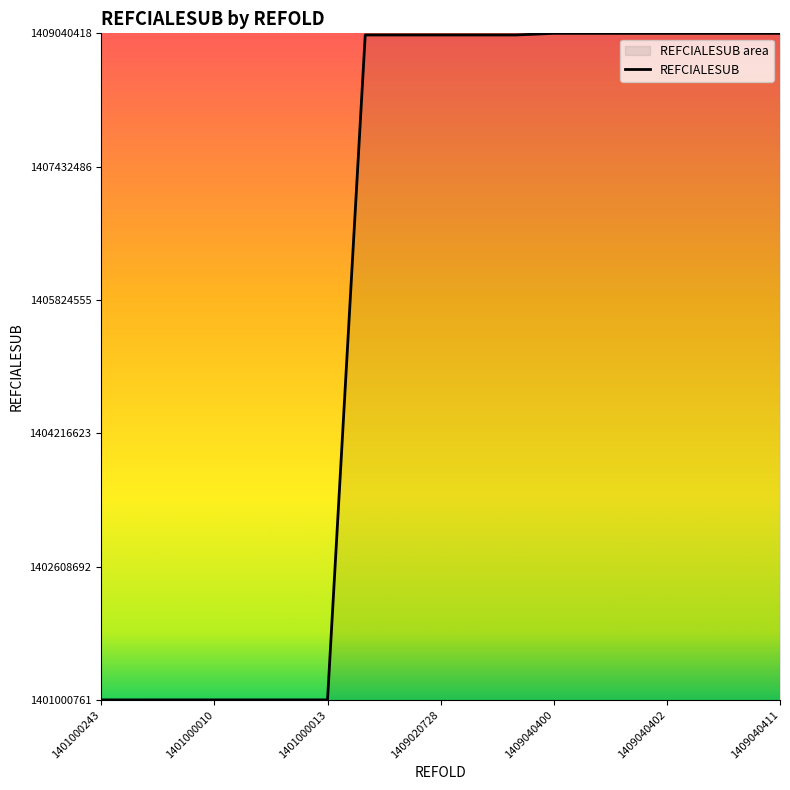

Between 1409020729 and 1401000009, which is larger?

1409020729